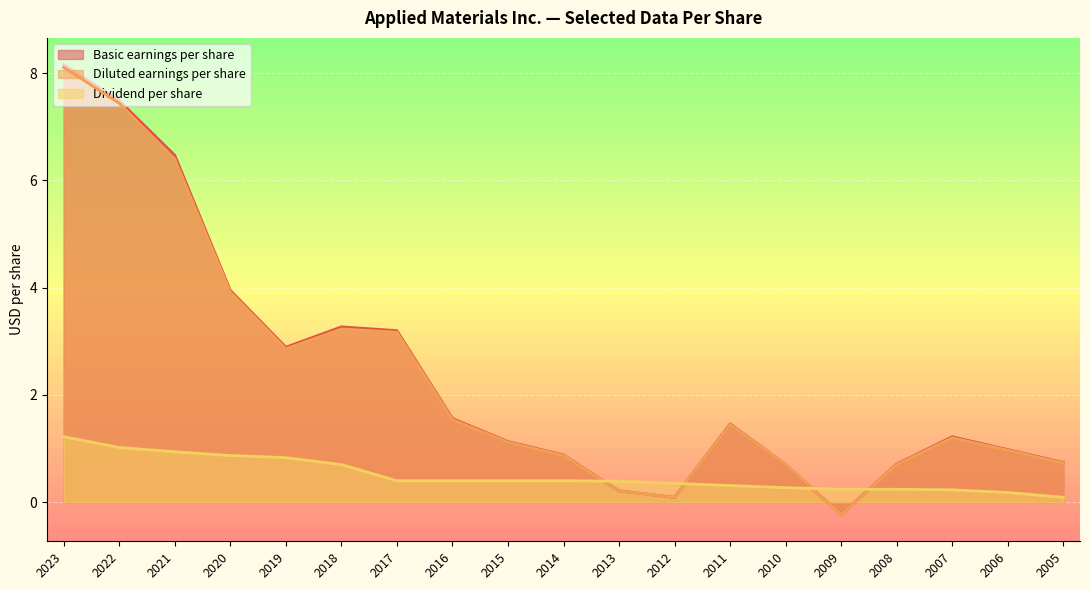

The value of Dividend per share at 2022 is 0.4. True or false?

False